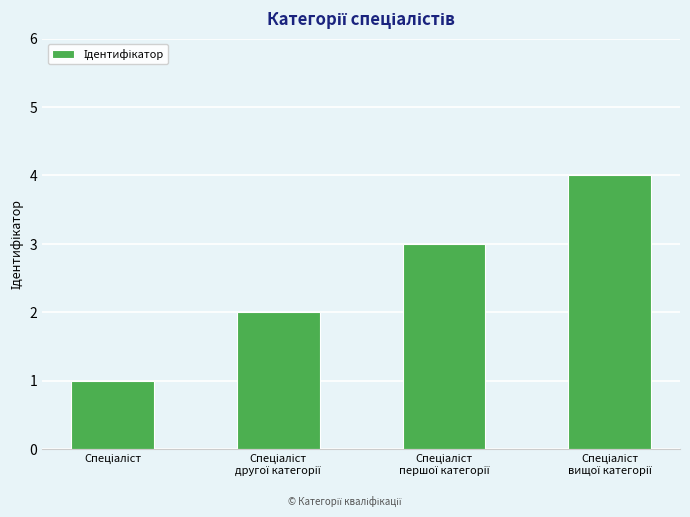

What is the difference between the maximum and minimum values?

3